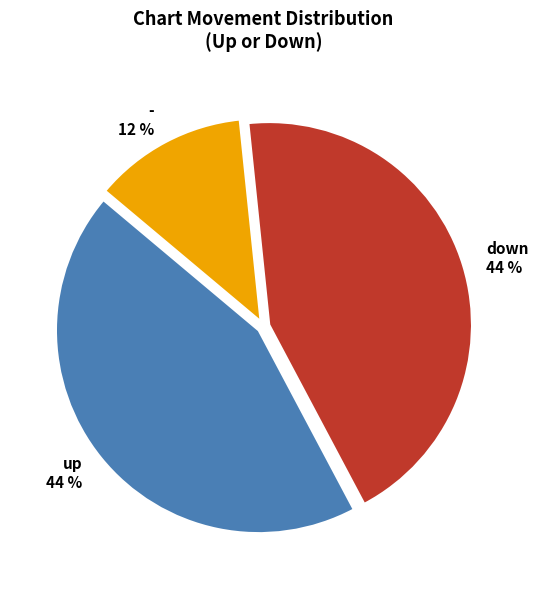

To the nearest percent, what is the difference between the largest and smallest slice percentages?

32%